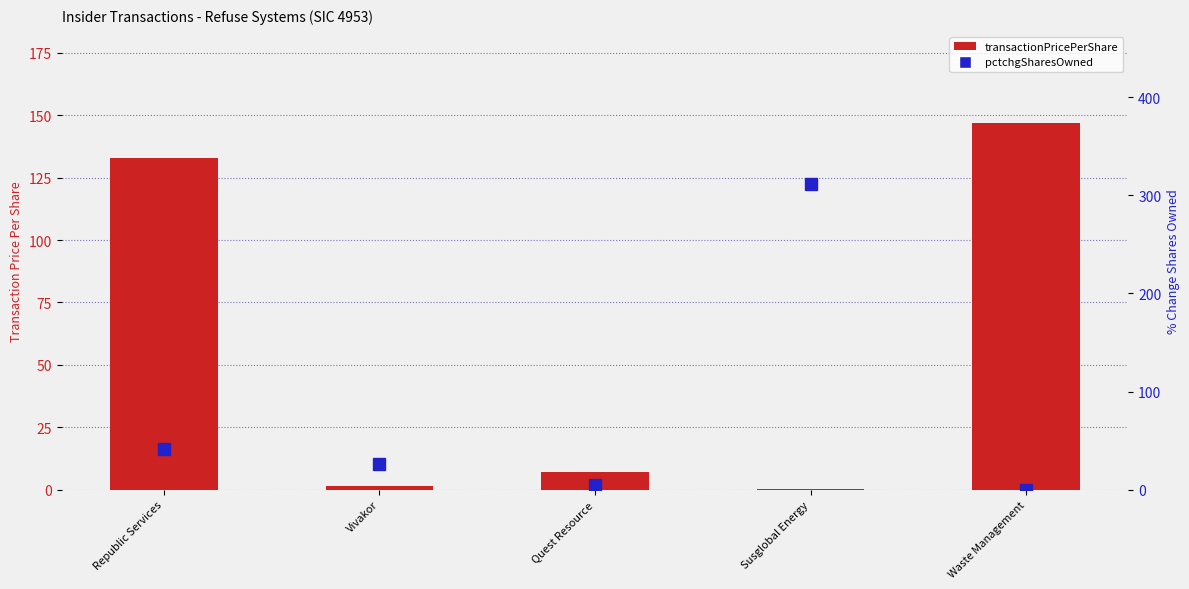

True or false: transactionPricePerShare has a value of 86.6 at Republic Services.

False